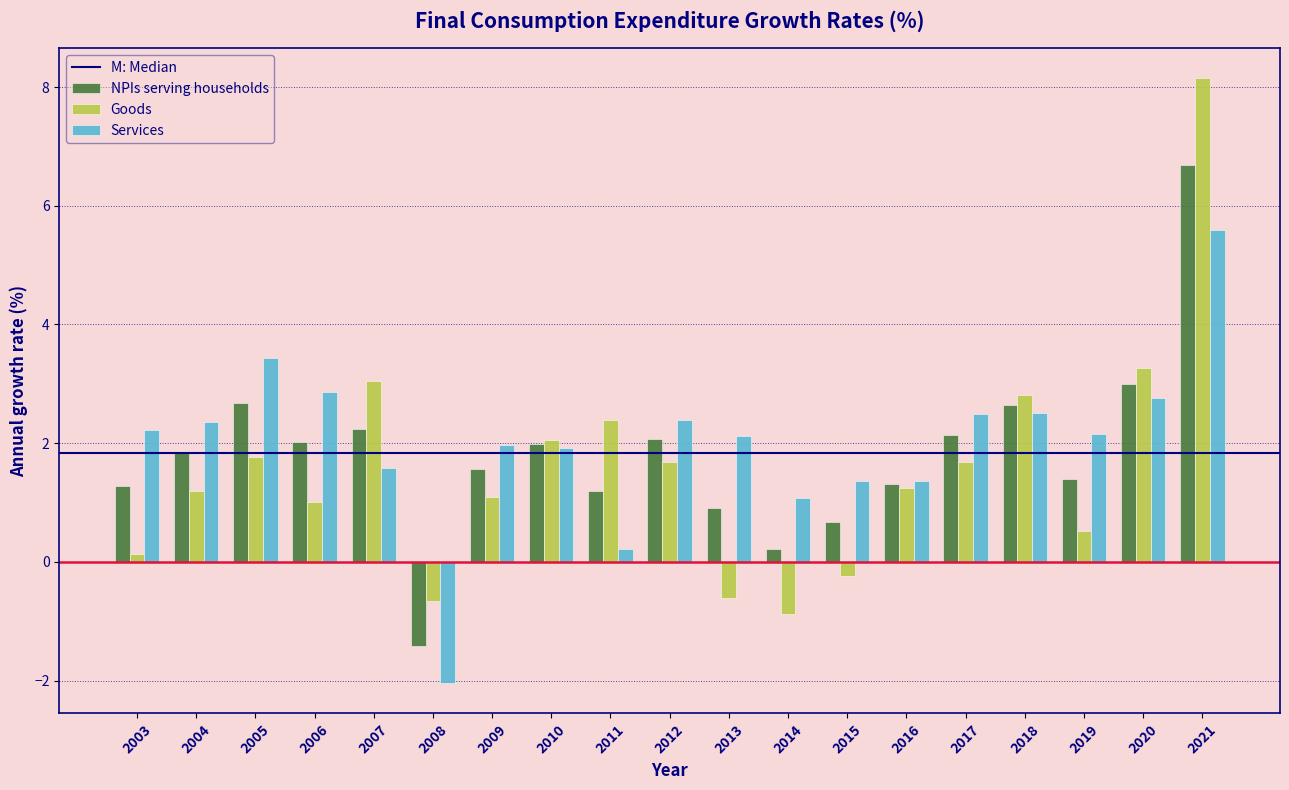

What is the approximate value of Goods at 2016?

1.3